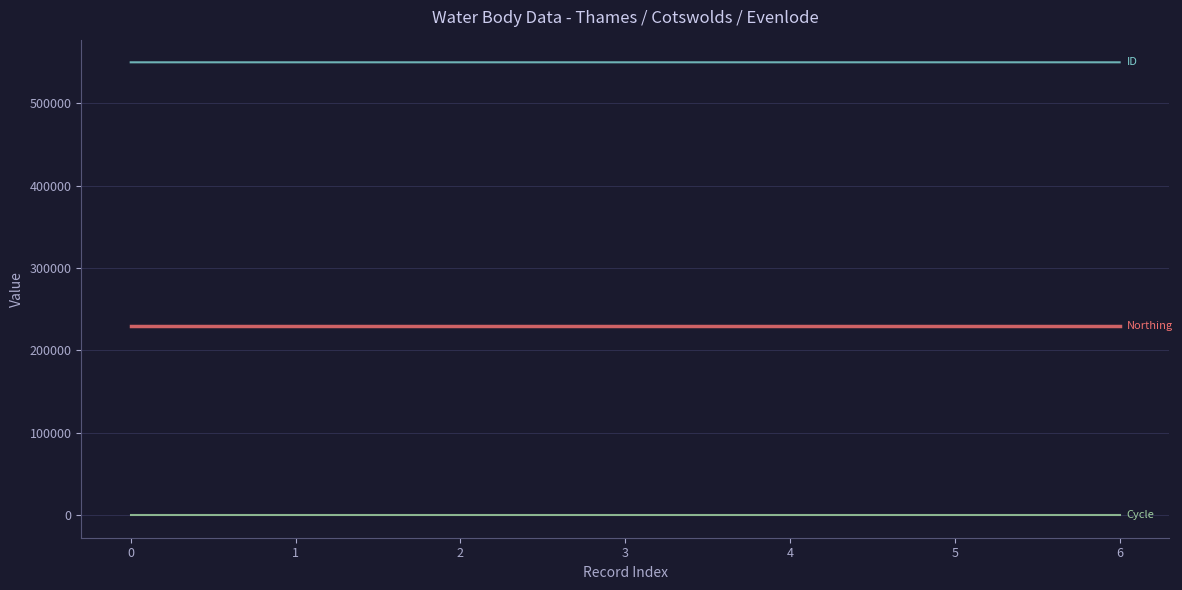

How many lines are shown in the chart?

3